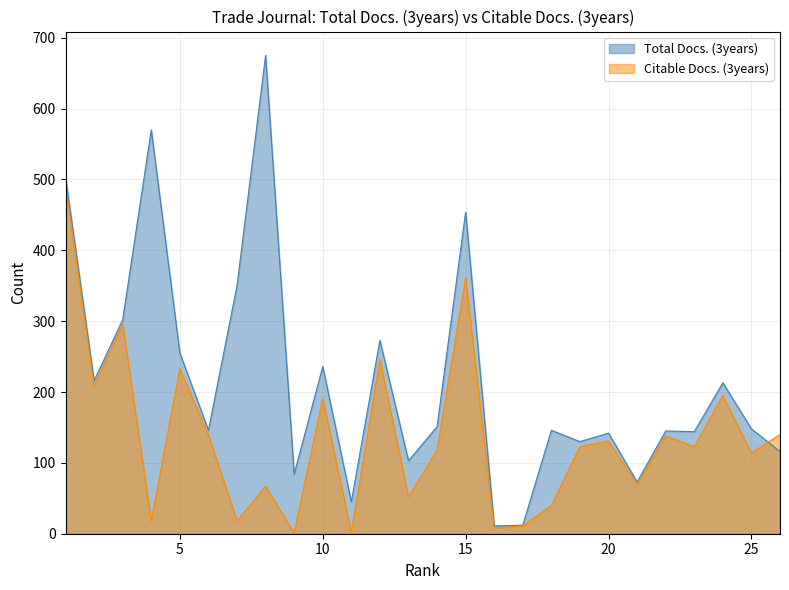

The value of Citable Docs. (3years) at 25 is 57. True or false?

False